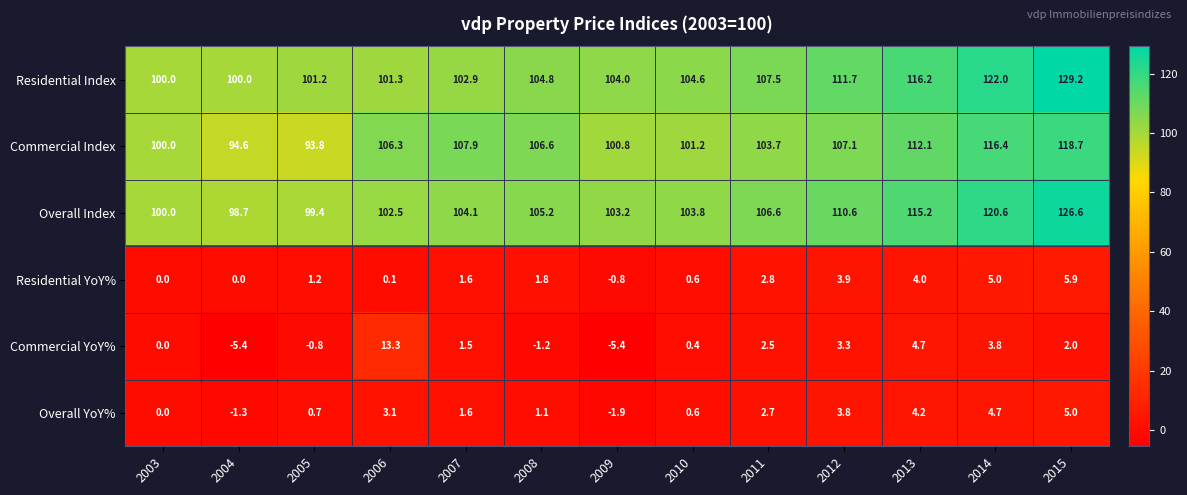

At which label does Commercial YoY% first exceed 1?

2006